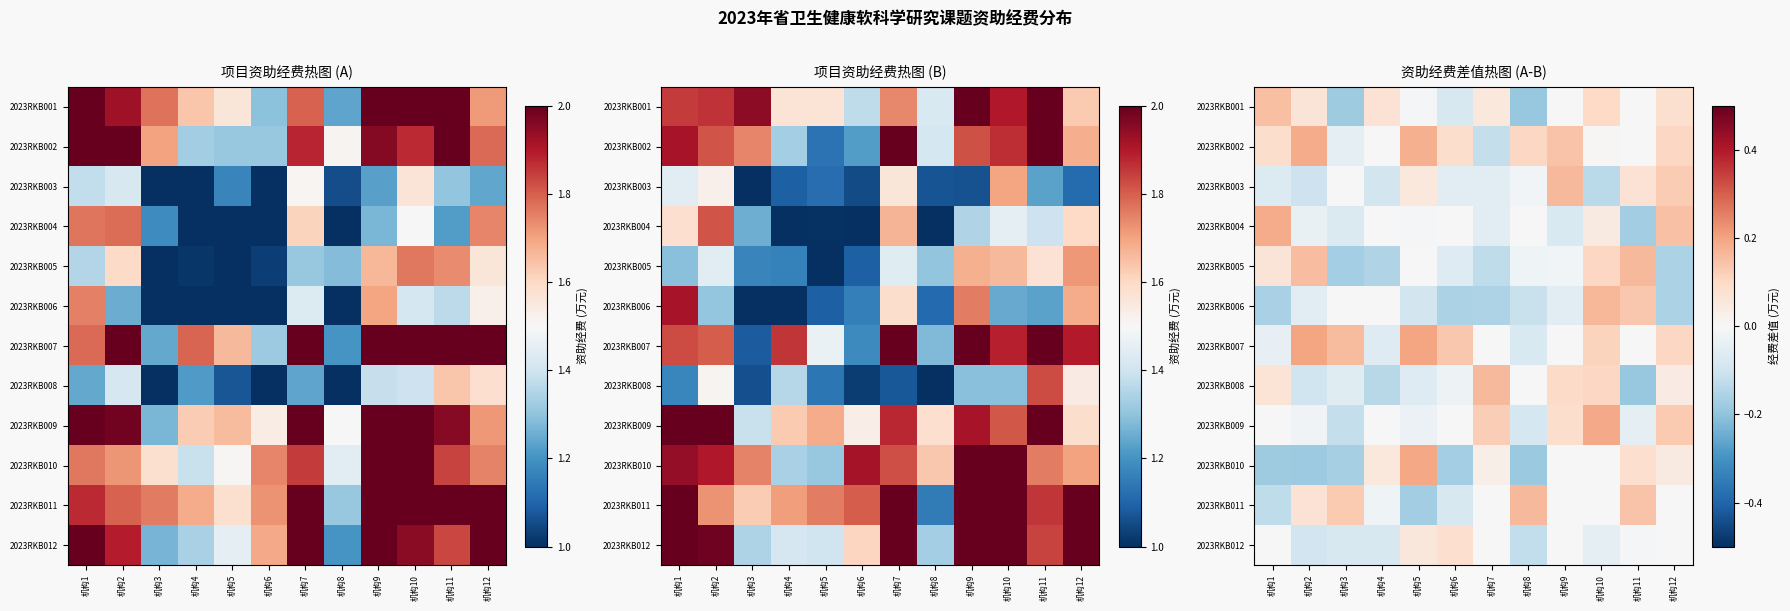

How many values in 2023RKB010 are above zero?

5